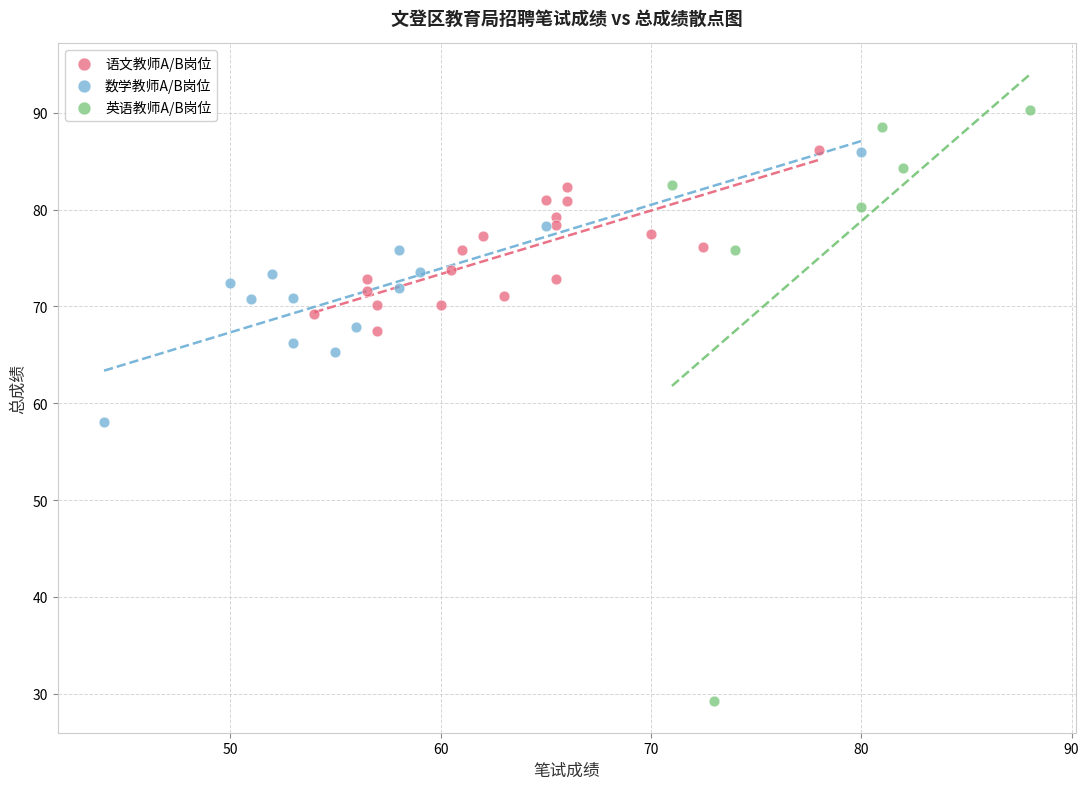

Which series has the largest Y range (max minus min)?

英语教师A/B岗位